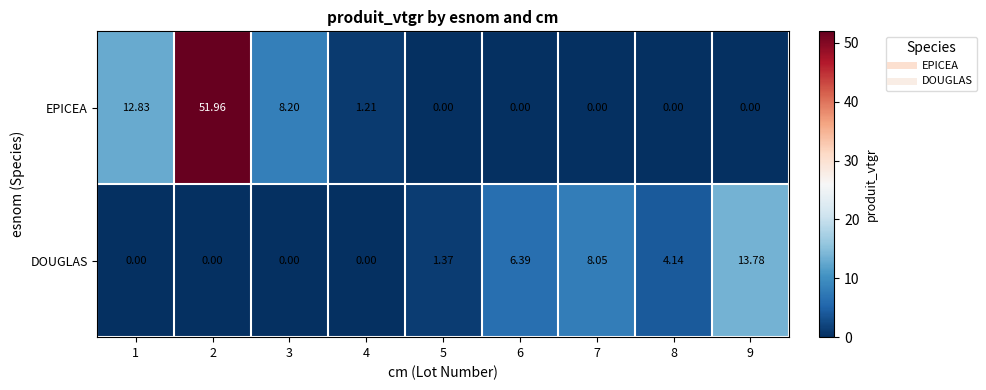

Rank the series at 8 from lowest to highest value.

EPICEA, DOUGLAS